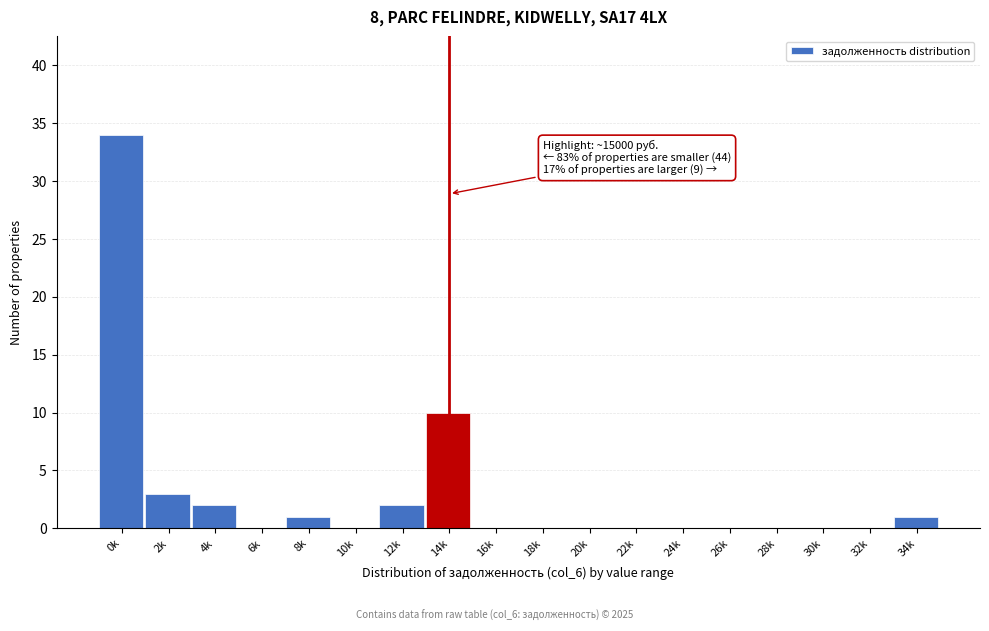

Reading left to right, what are all the values shown in this chart?

0k=34	2k=3	4k=2	6k=0	8k=1	10k=0	12k=2	14k=10	16k=0	18k=0	20k=0	22k=0	24k=0	26k=0	28k=0	30k=0	32k=0	34k=1